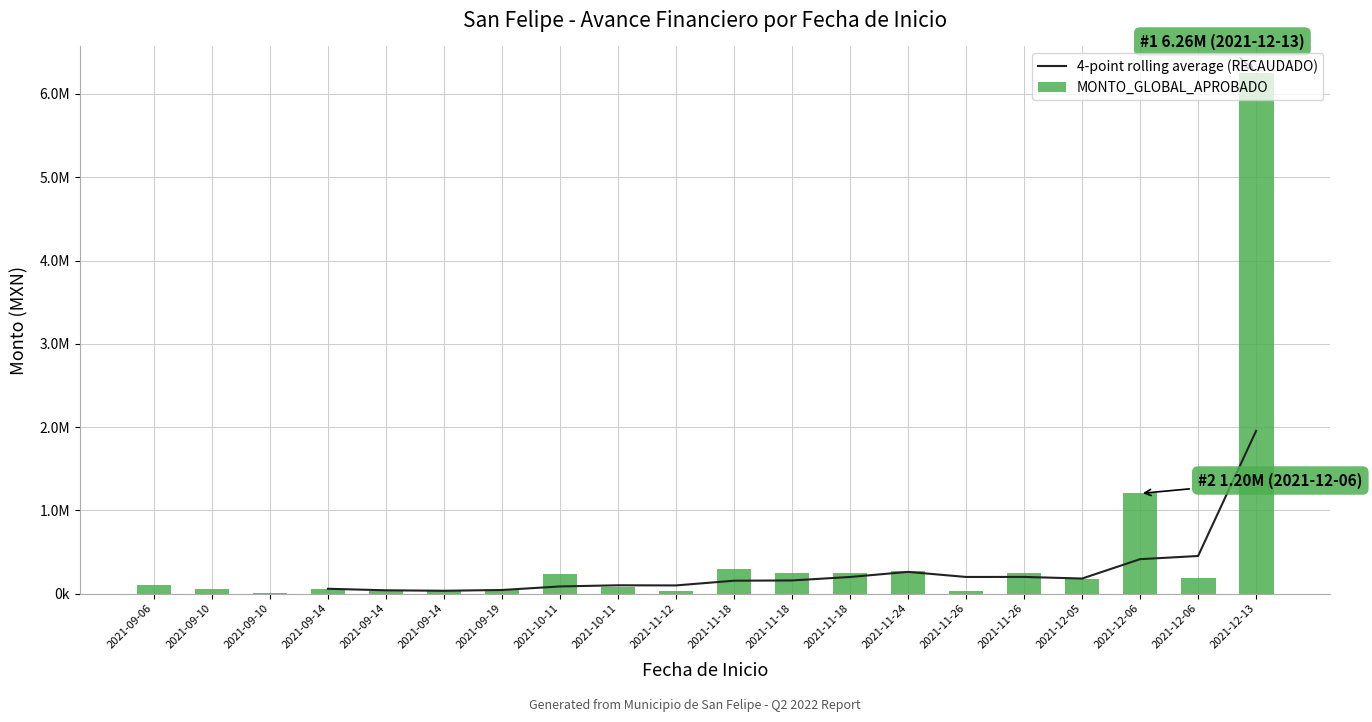

What is the value of the RECAUDADO bar at the 15th from the left?

32940.6